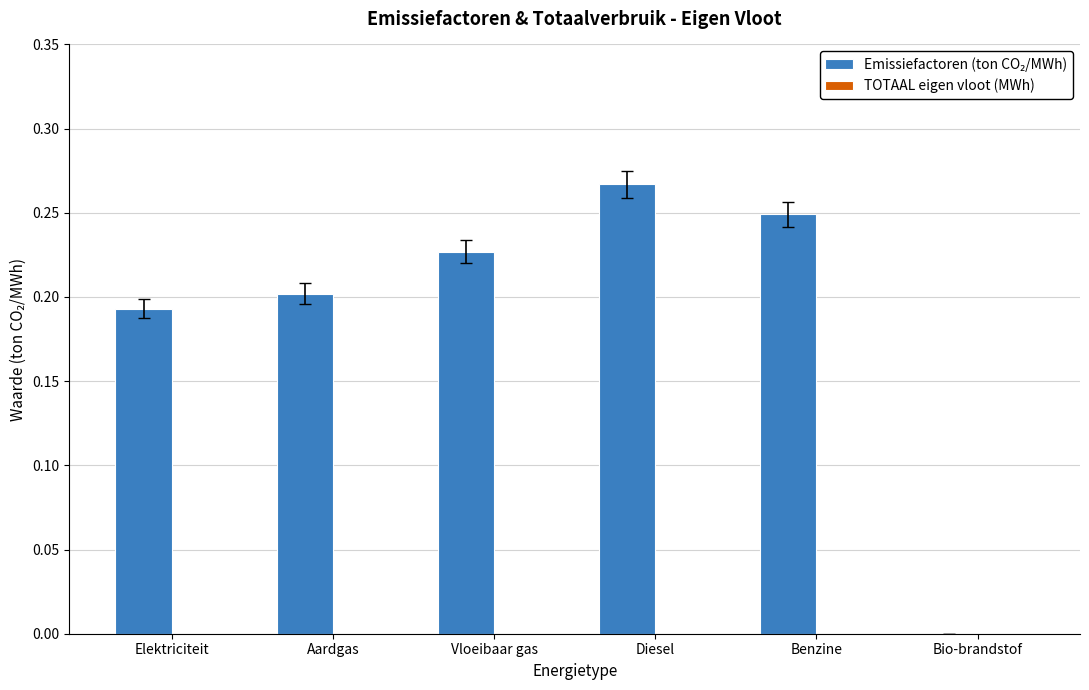

The value at Aardgas is 0.4. True or false?

False